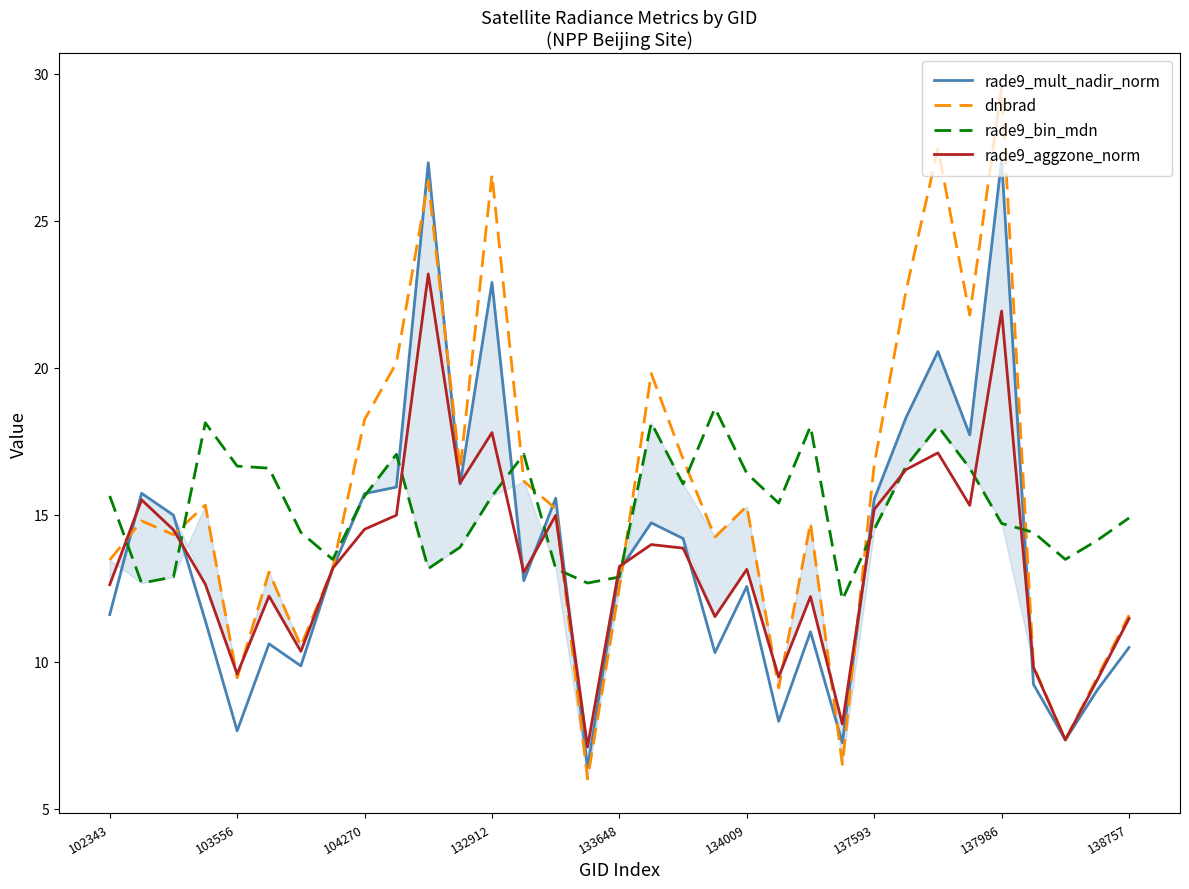

What is the maximum value for rade9_aggzone_norm?

23.2